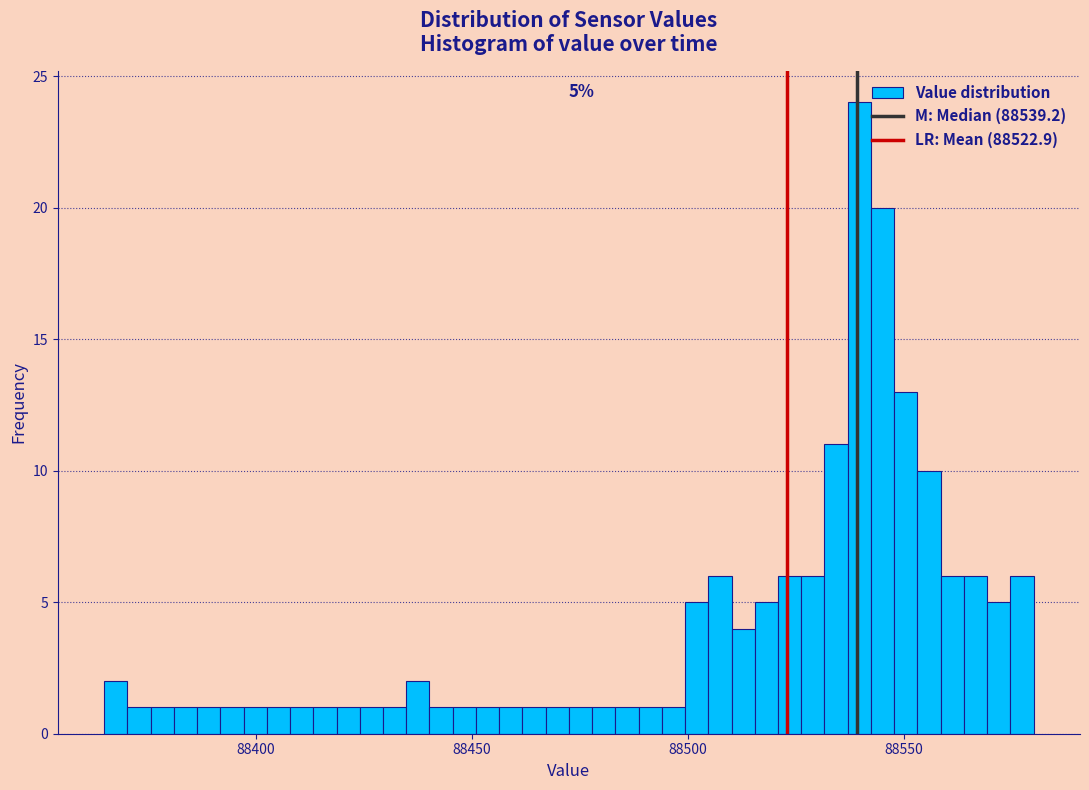

Around what value on the x-axis is the tallest bar? Give the approximate position of its centre, as read against the axis.

88540